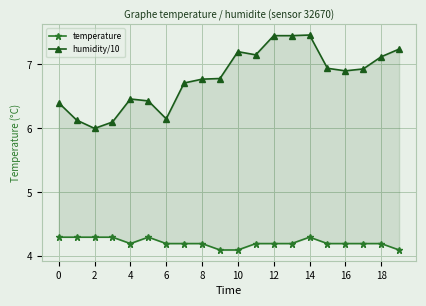

True or false: temperature and humidity/10 cross at least once.

False